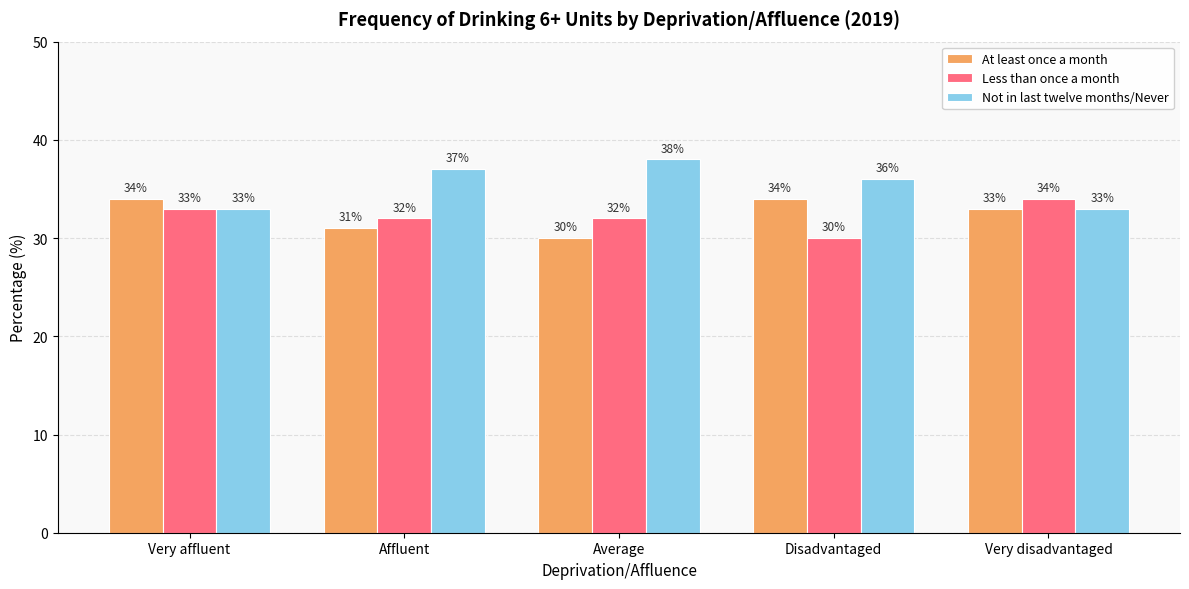

What is the greatest value displayed?

38